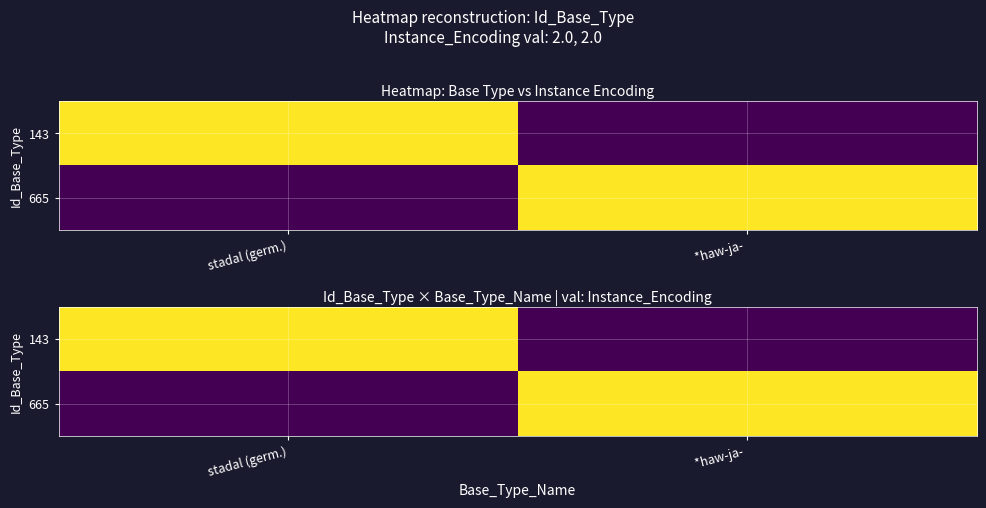

Rank the categories by 143 value from highest to lowest.

stadal (germ.), *haw-ja-